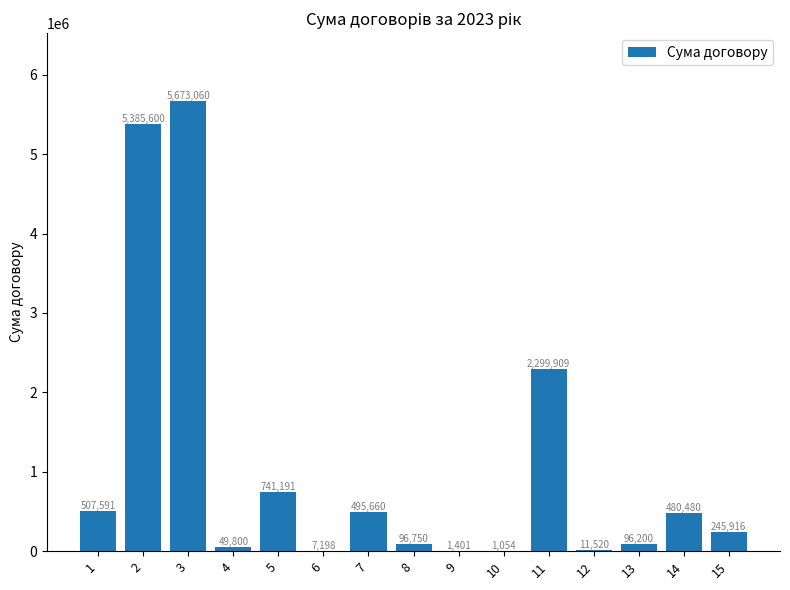

At which label is the value closest to 2837057?

11